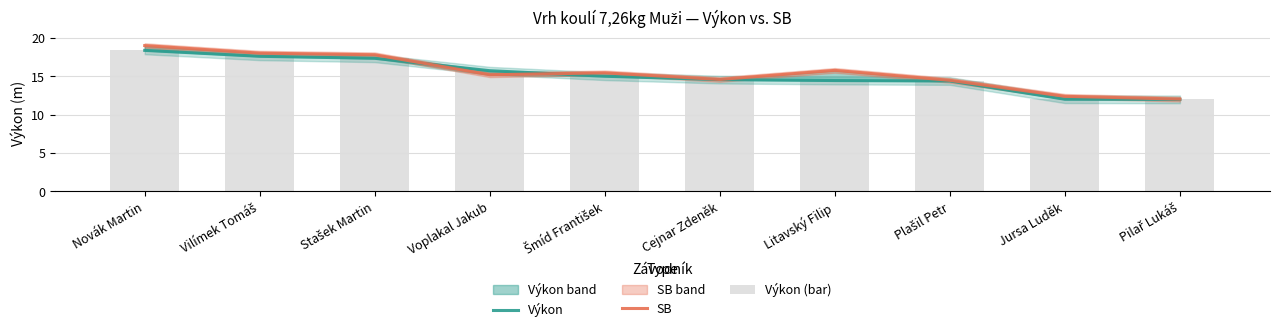

At which label does Výkon (bar) first exceed 14?

Novák Martin